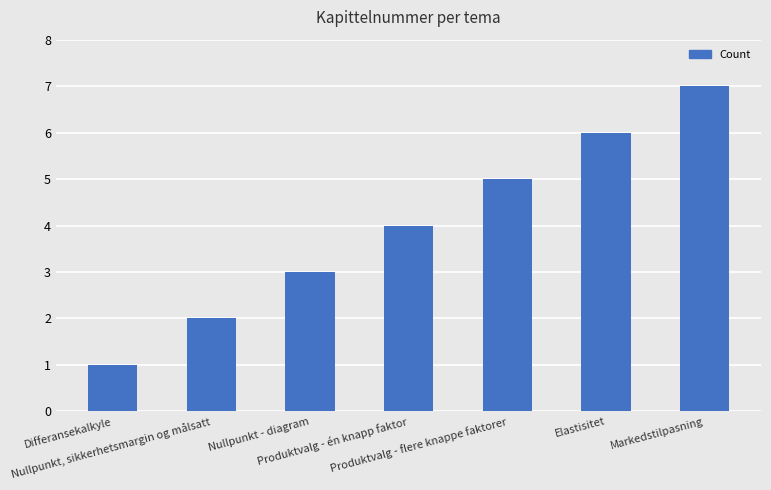

What is the average value?

4